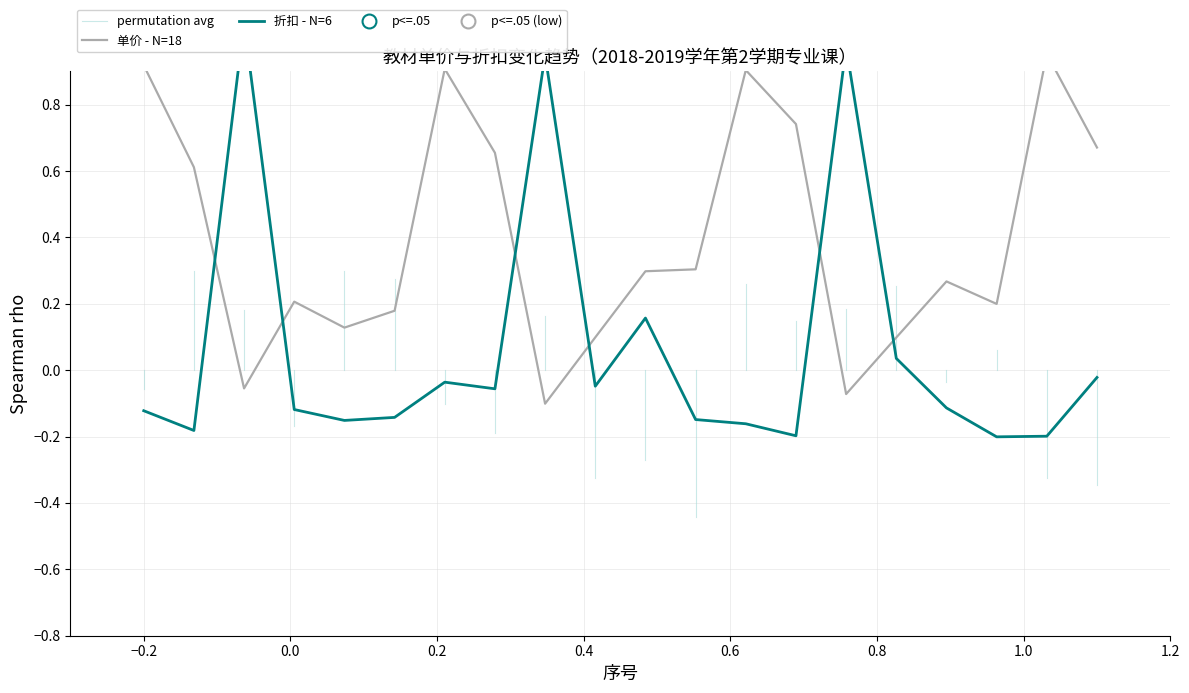

Where is the first local minimum?

3